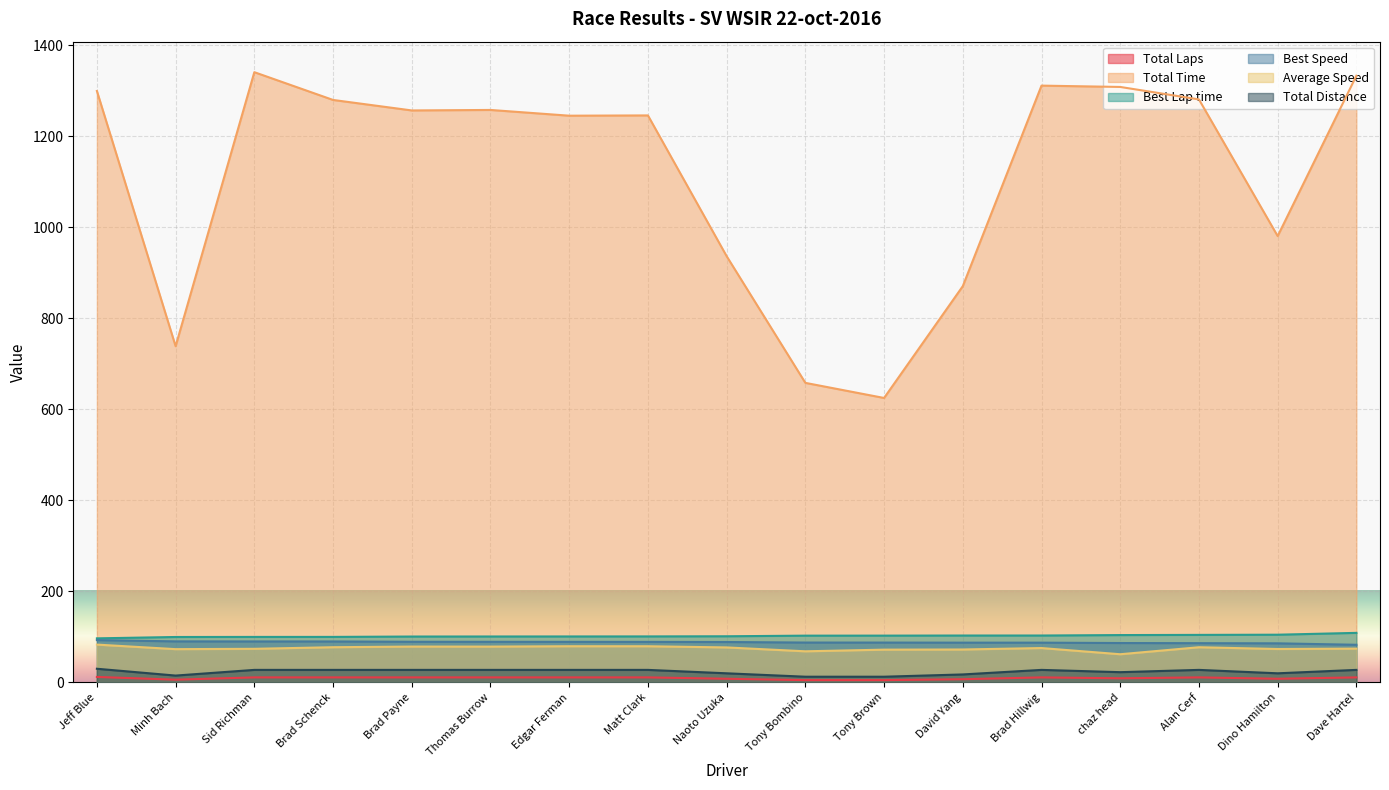

How many lines are shown in the chart?

6